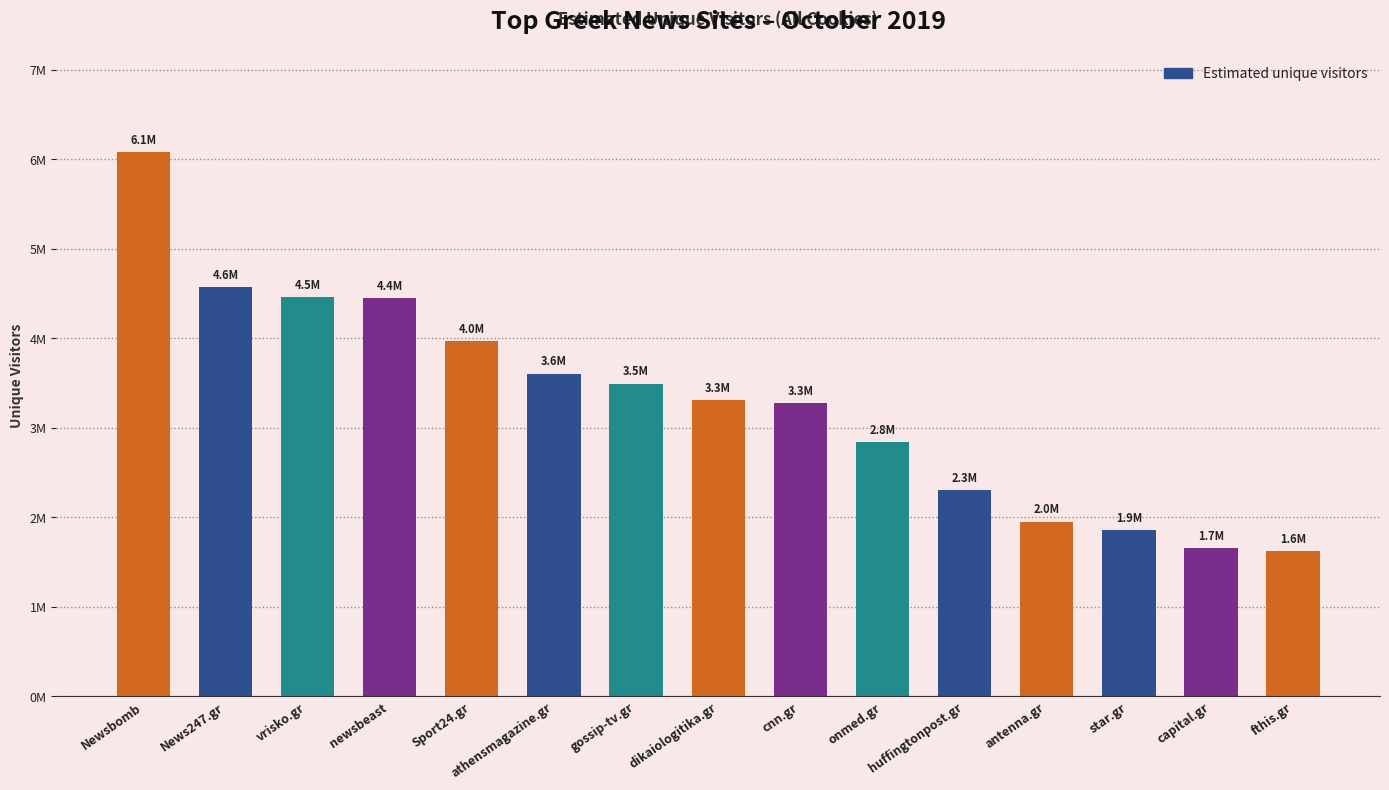

Does the chart contain any negative values?

No